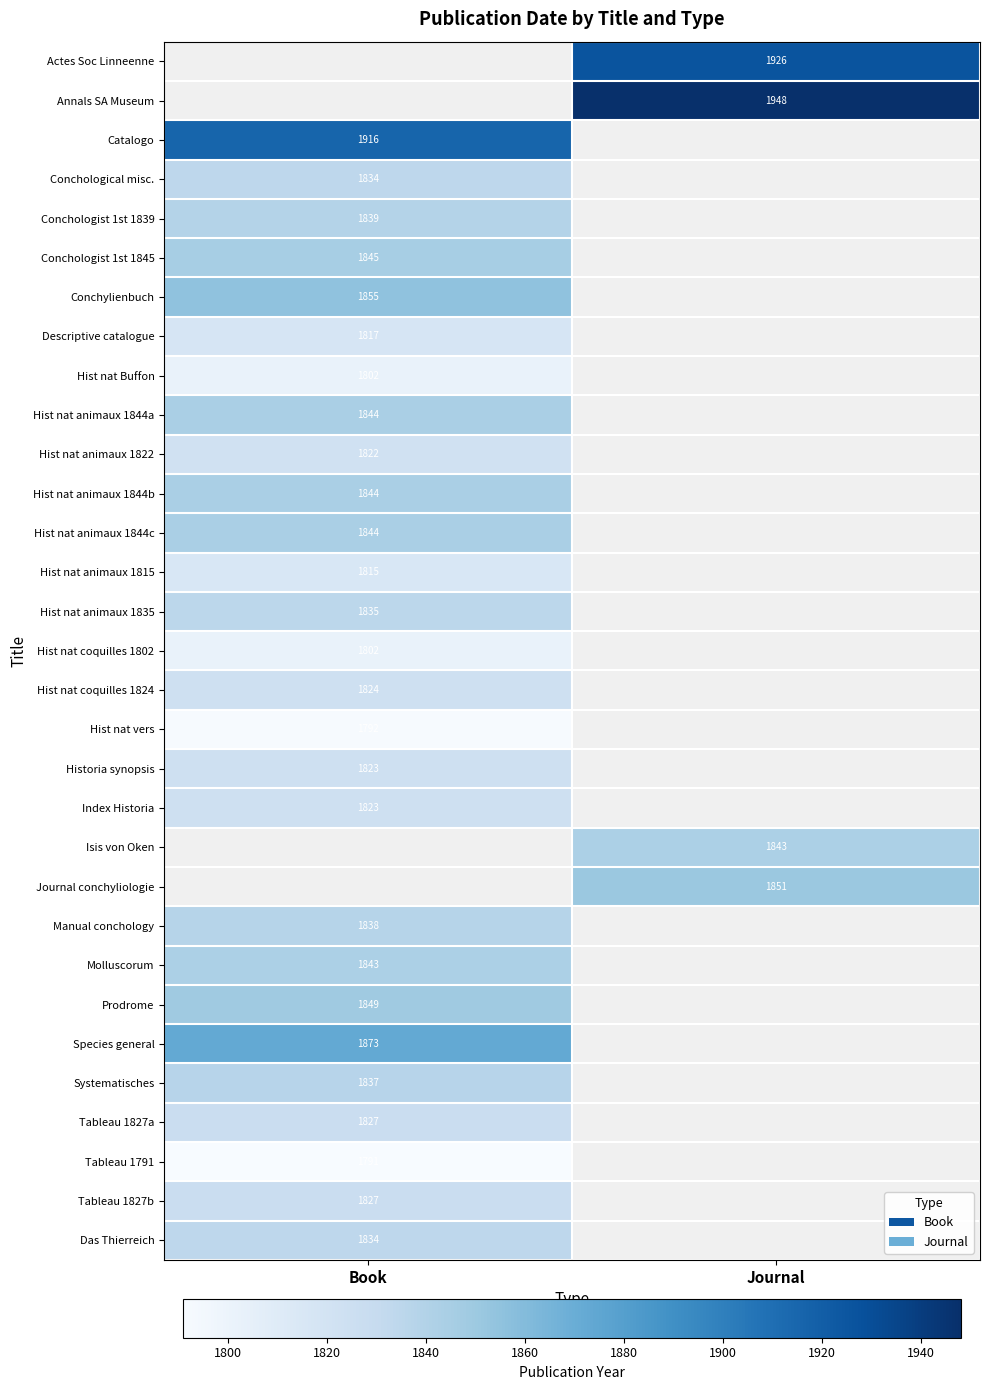

The value of Hist nat coquilles 1802 at Book is 510. True or false?

False